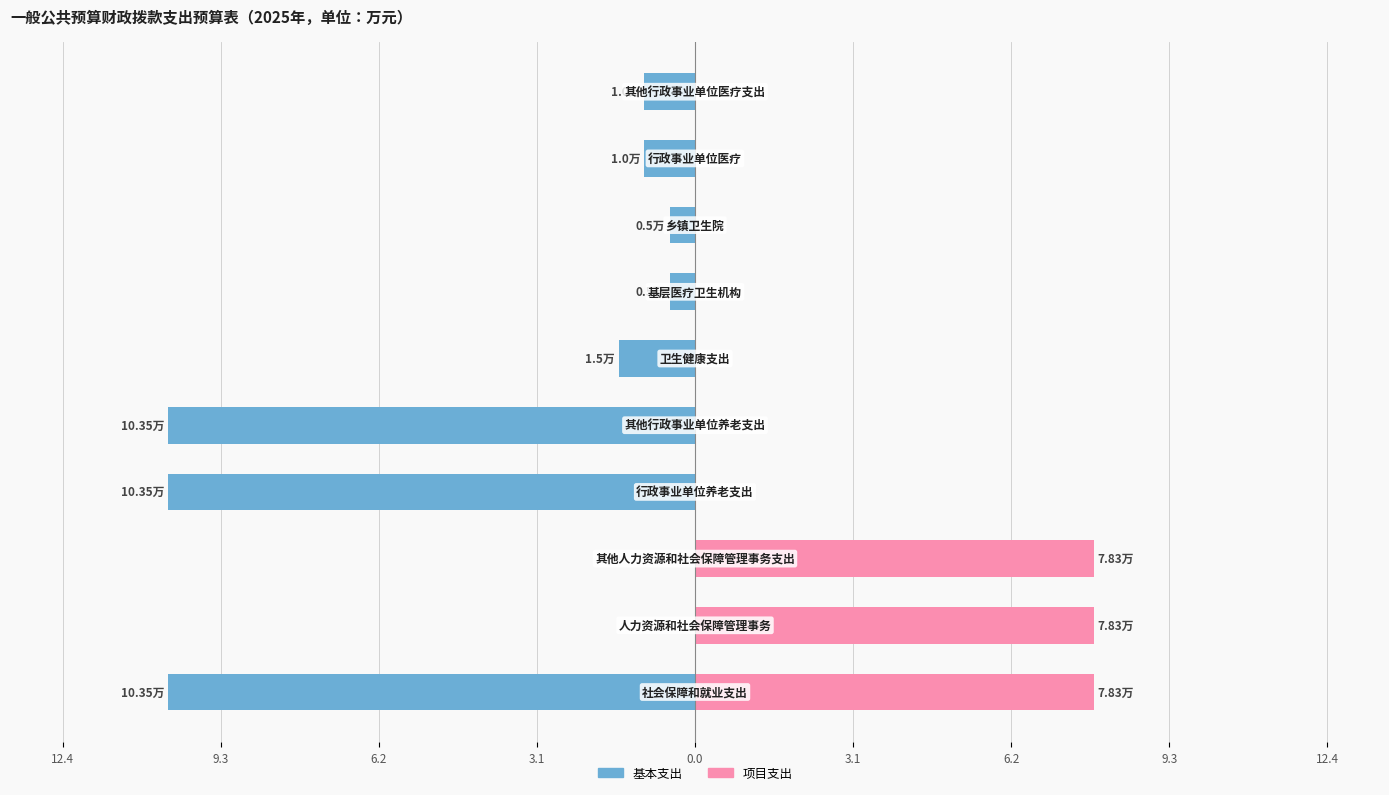

What is the average value of the 基本支出 series?

-3.6